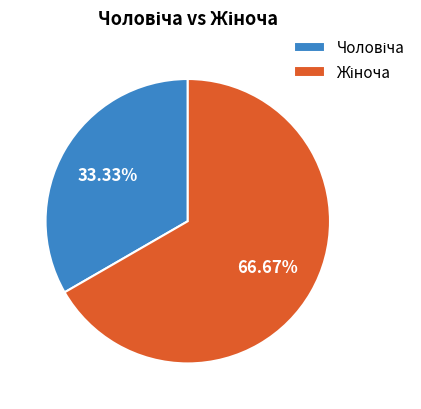

Is there a majority slice in this chart?

Yes